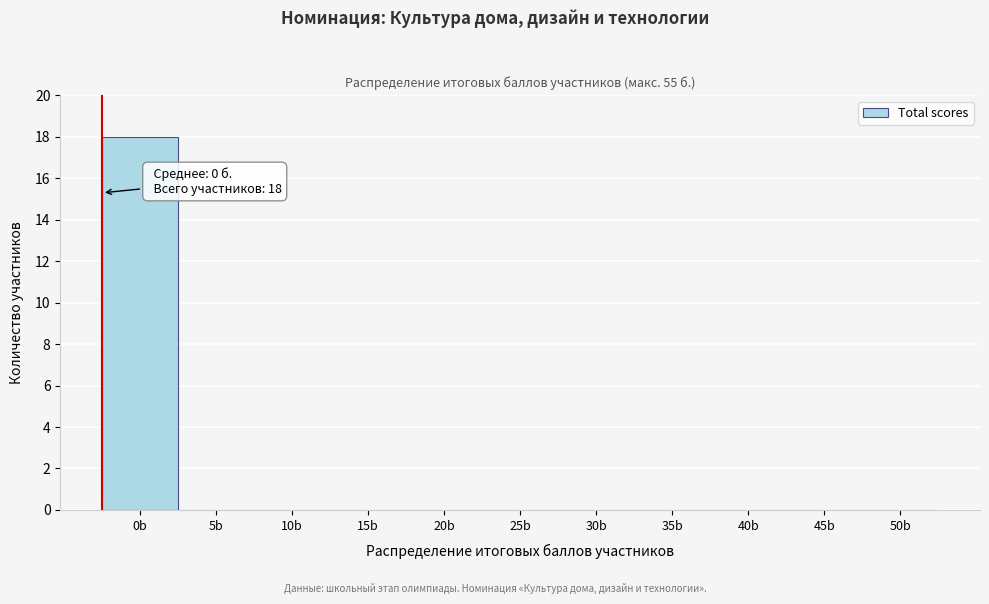

Reading left to right, extract all data points from this chart.

0b=18	5b=0	10b=0	15b=0	20b=0	25b=0	30b=0	35b=0	40b=0	45b=0	50b=0